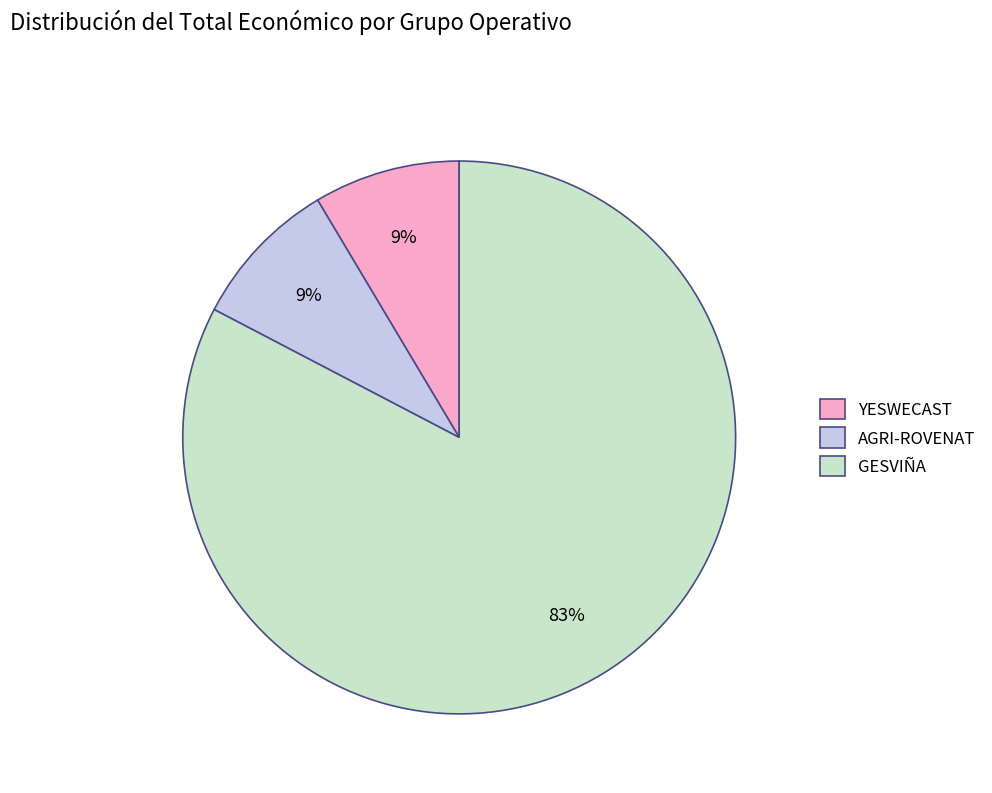

To the nearest percent, what is the combined percentage of GESVIÑA and YESWECAST?

91%